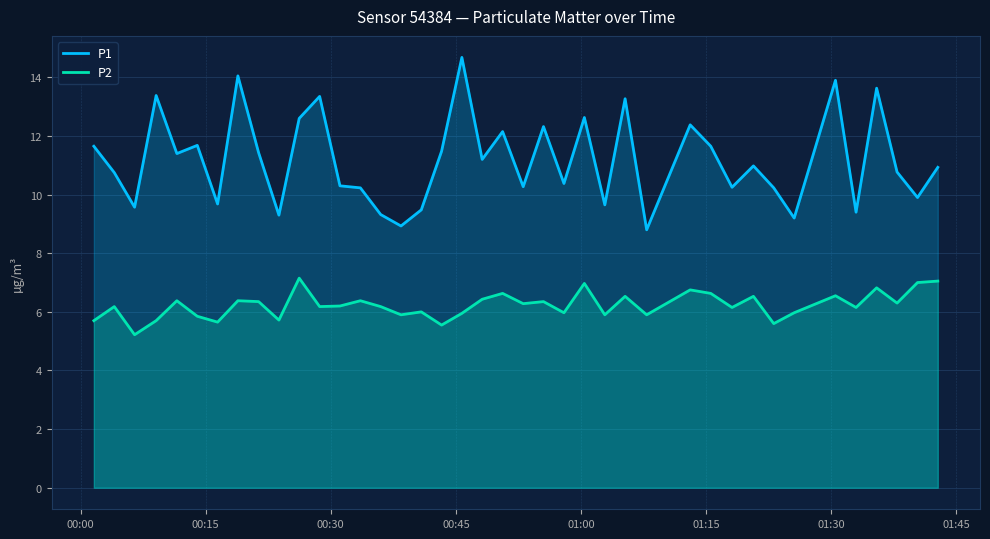

Which series has the largest range (max minus min)?

P1